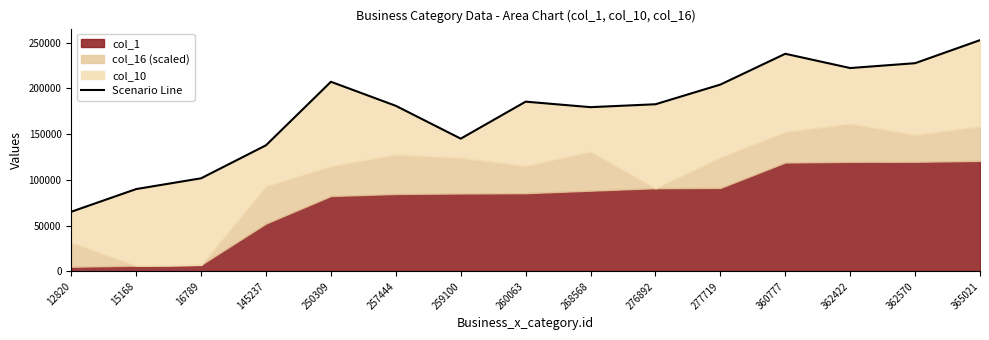

Where is the first local maximum?

250309